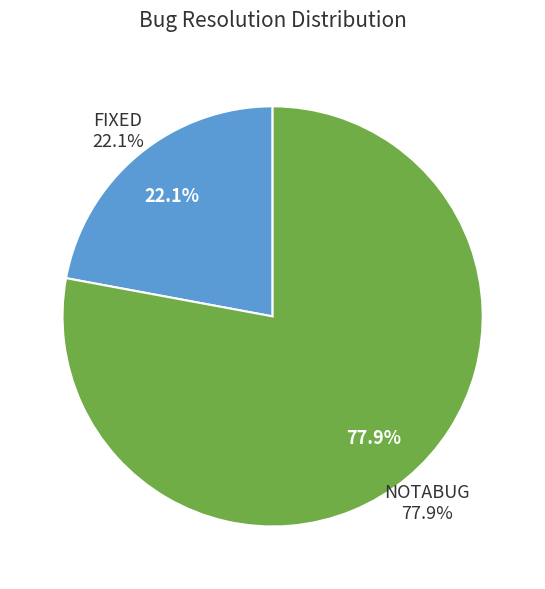

Rank the categories by value from lowest to highest.

FIXED, NOTABUG